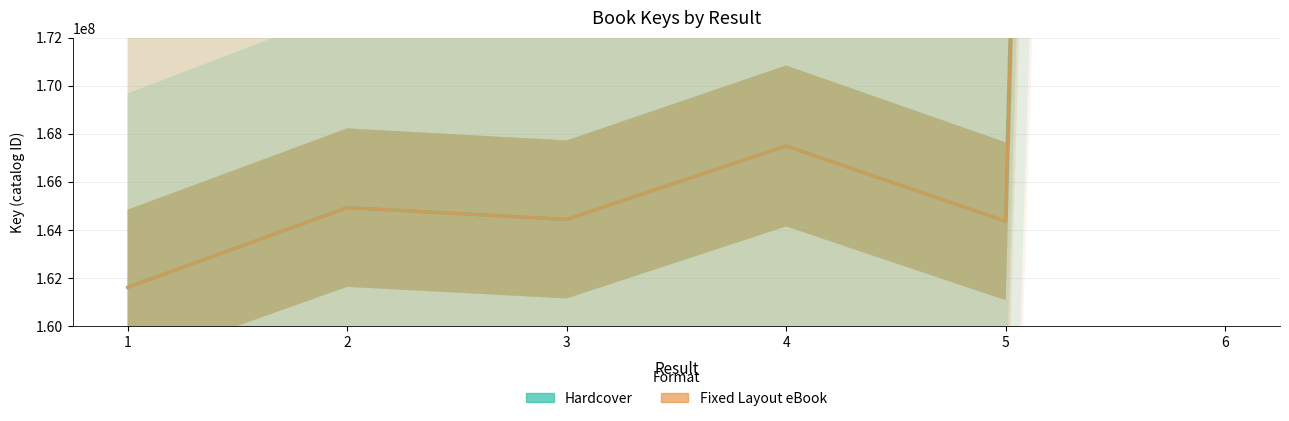

At which category is the sum across all series the highest?

6